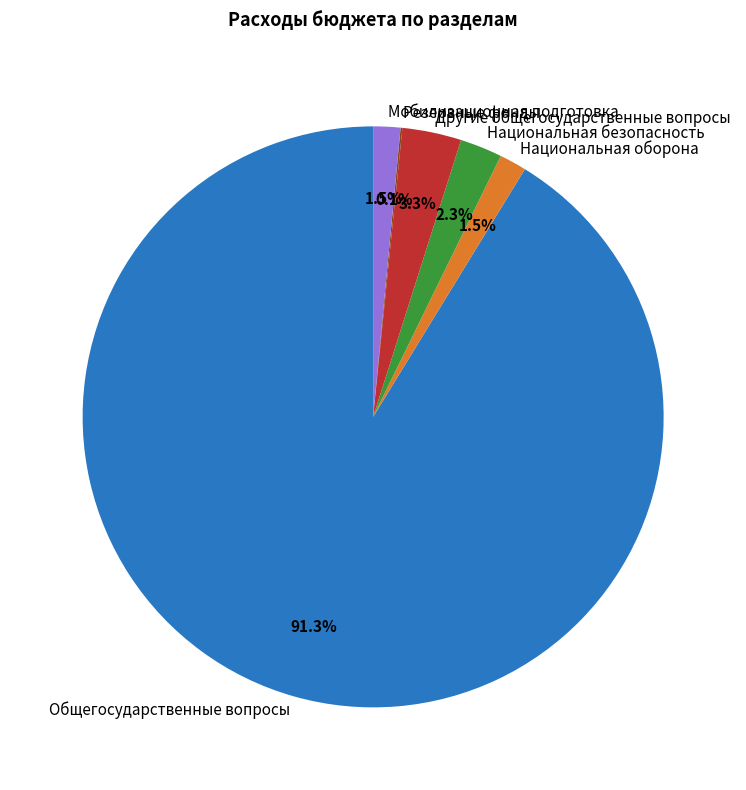

To the nearest percent, what is the combined percentage of Национальная оборона and Общегосударственные вопросы?

93%